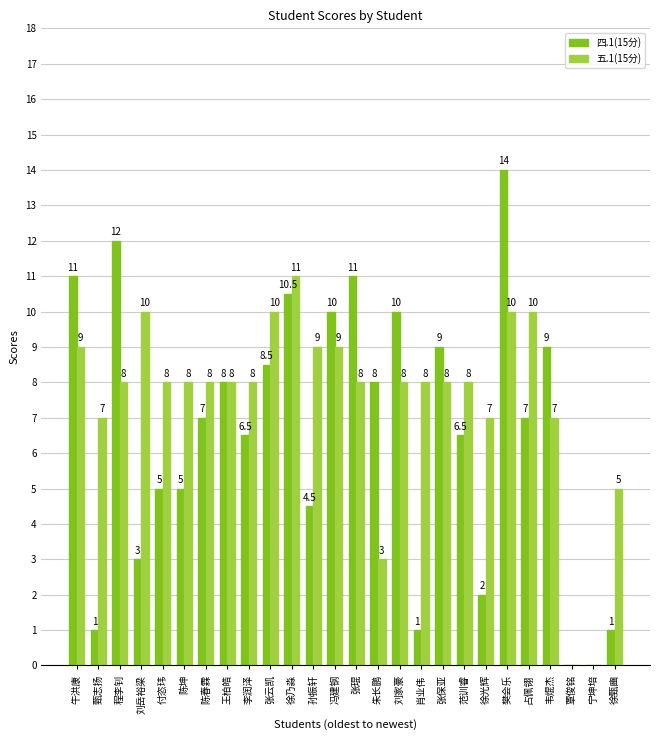

What is the greatest value displayed?

14.0